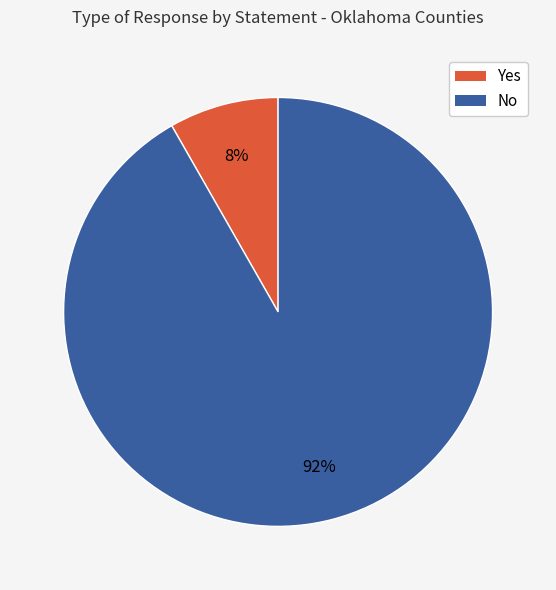

To the nearest percent, what is the average slice percentage?

50%